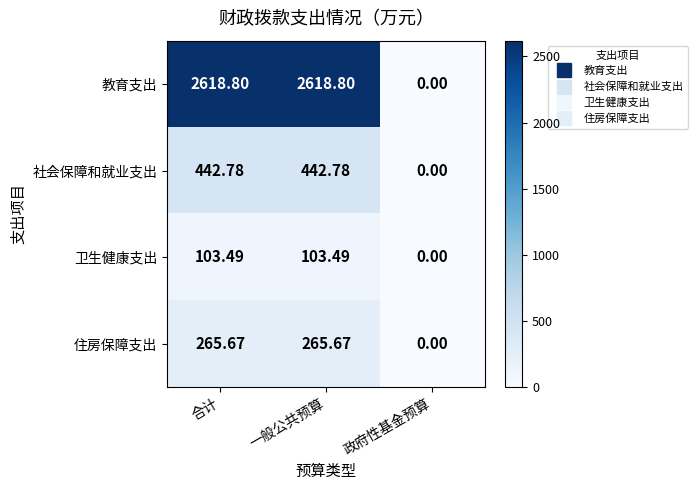

Which series changed the most between 一般公共预算 and 政府性基金预算?

教育支出